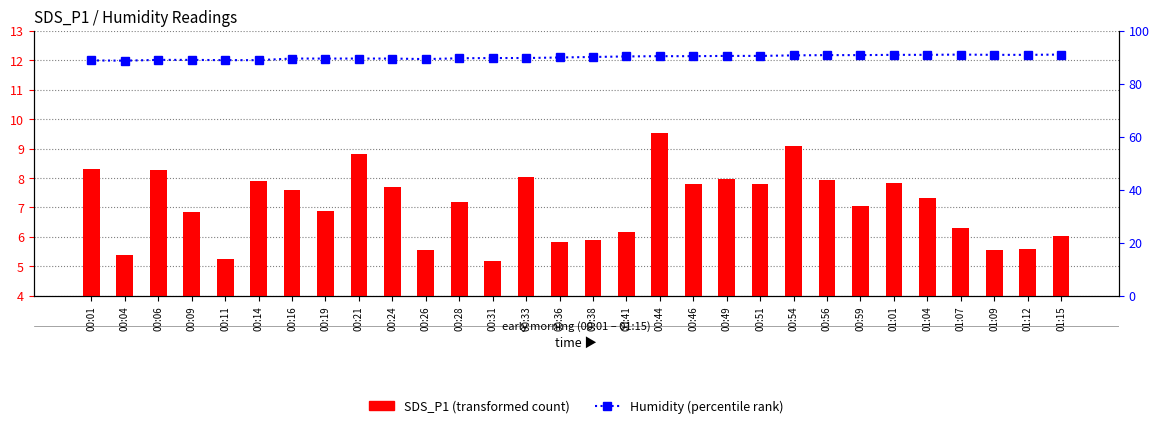

What is the label of the 30th bar from the right?

00:01